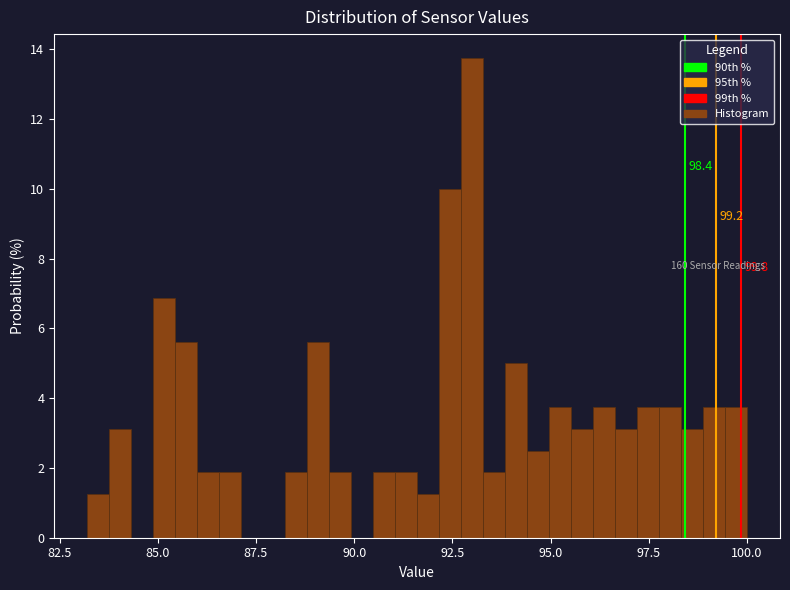

Read against the x-axis, roughly where is the centre of the tallest bar?

93.0